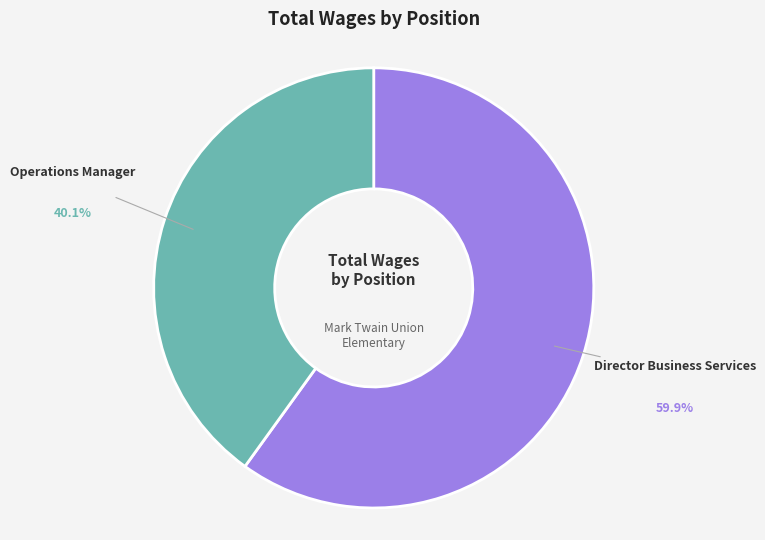

Does any single category account for the majority?

Yes